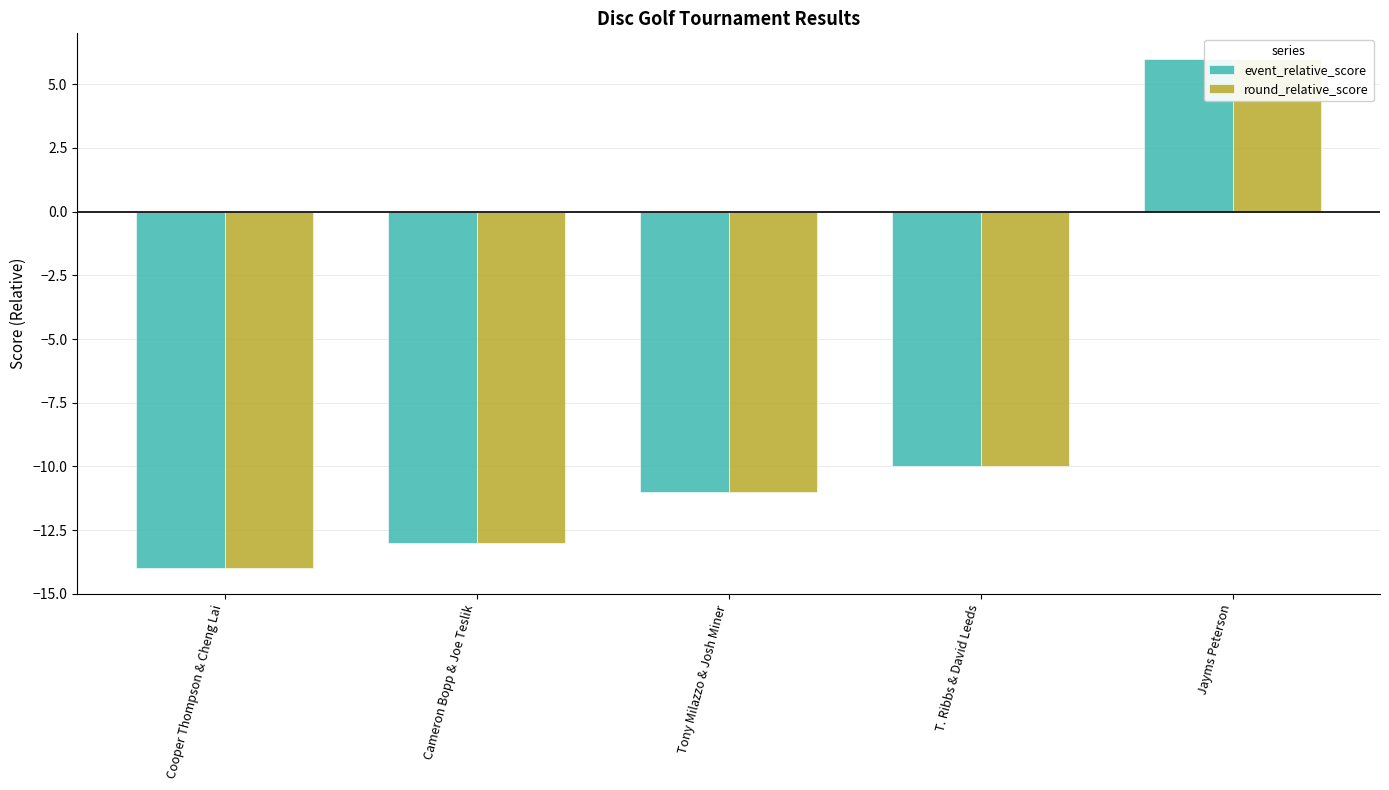

List the series in order of their peak value, lowest first.

event_relative_score, round_relative_score